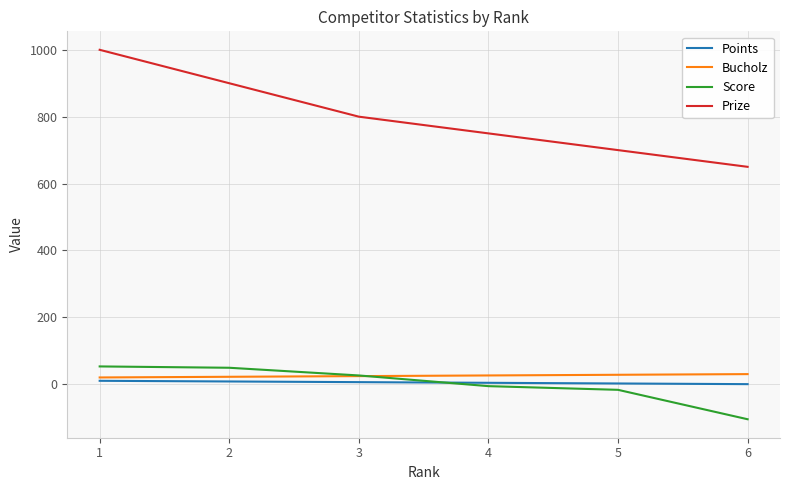

The Prize series shows 1350 at 2. True or false?

False